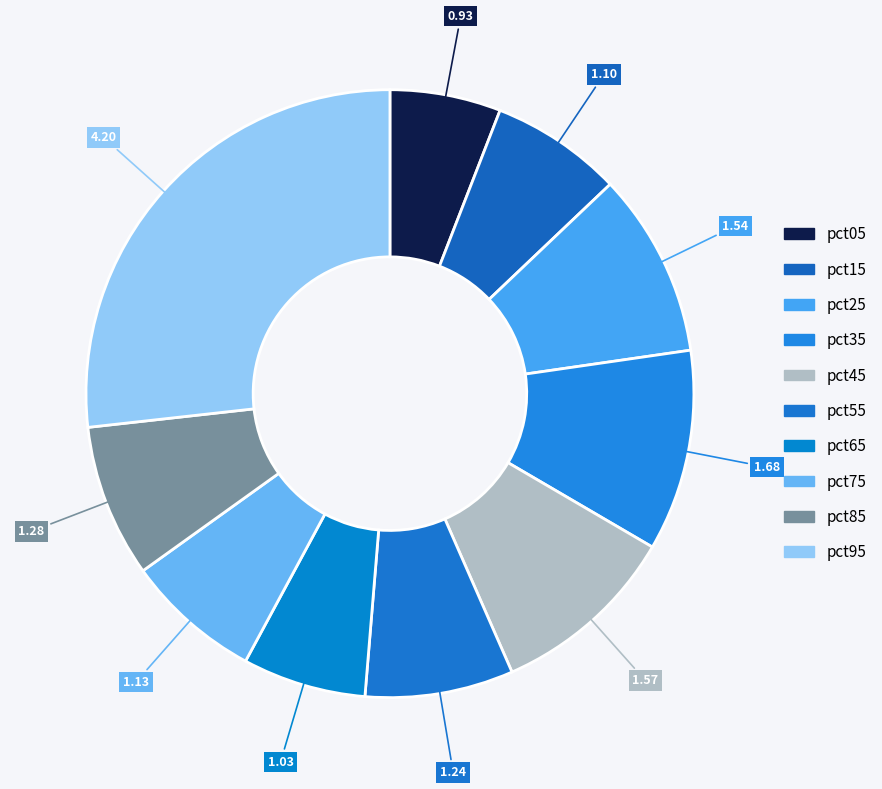

How many slices are in this pie chart?

10